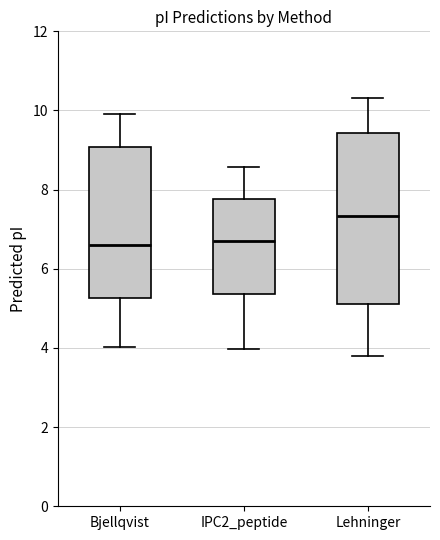

Which box's median line is the highest?

Lehninger